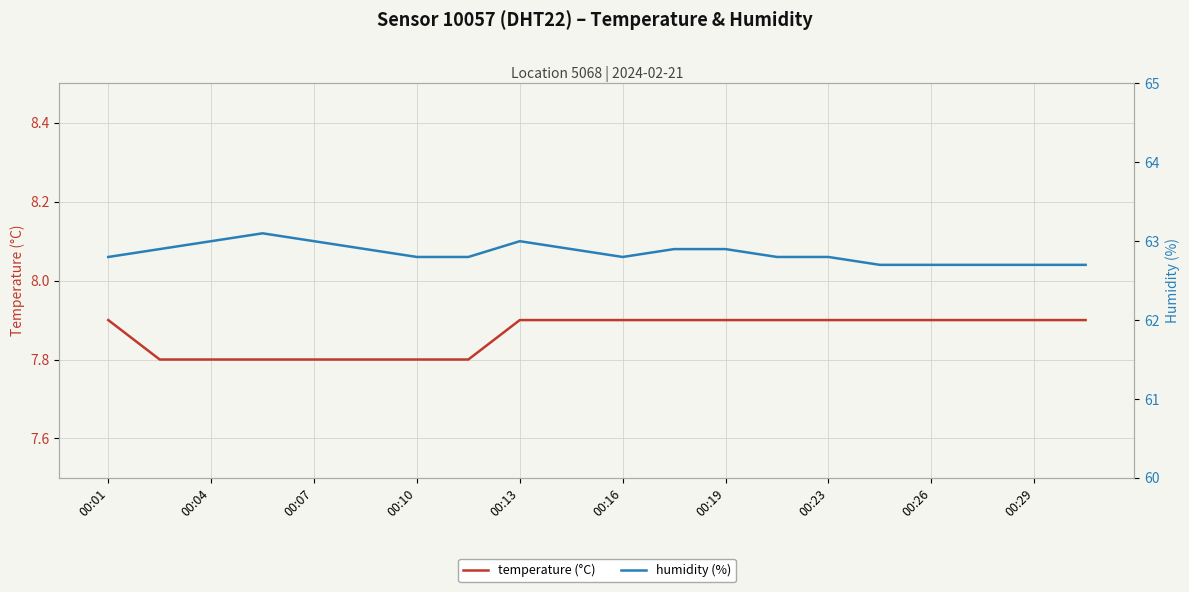

How many temperature (°C) values are between 7 and 8?

20